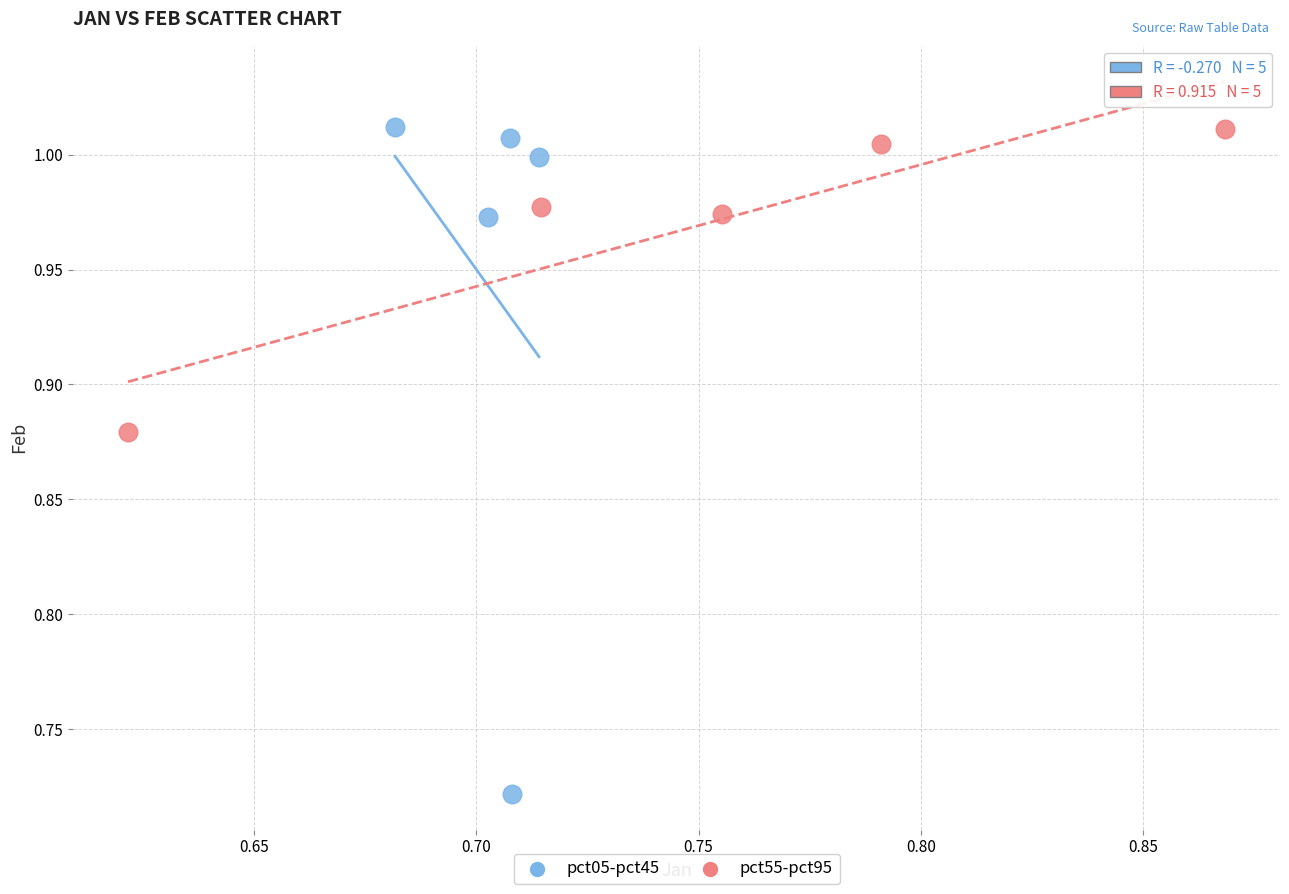

Which series contains the lowest Y value?

pct05-pct45